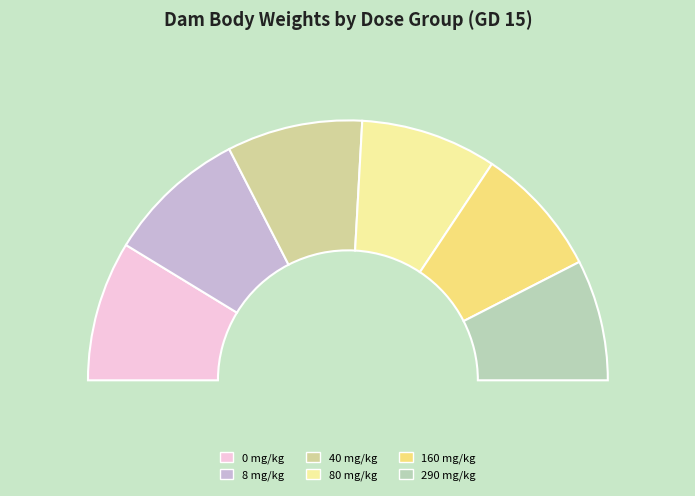

Approximately how many times larger is the value at 160 compared to 290?

1.1